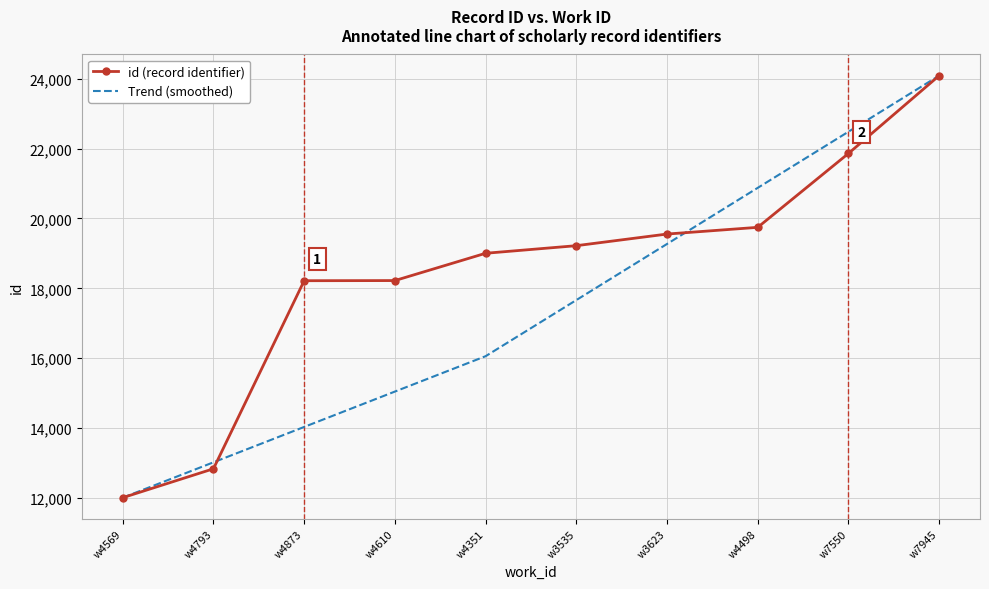

The id (record identifier) series shows 19221.0 at w3535. True or false?

True